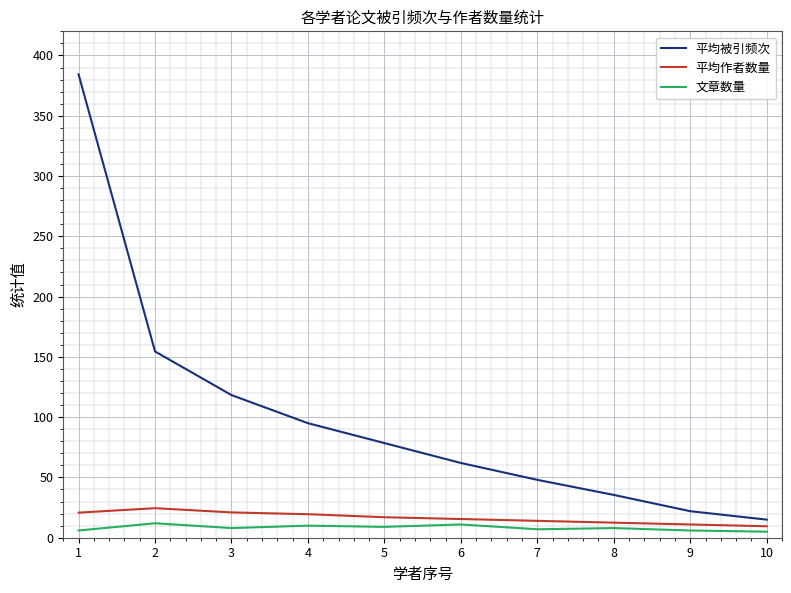

List the labels in order of 平均被引频次 value, smallest first.

10, 9, 8, 7, 6, 5, 4, 3, 2, 1